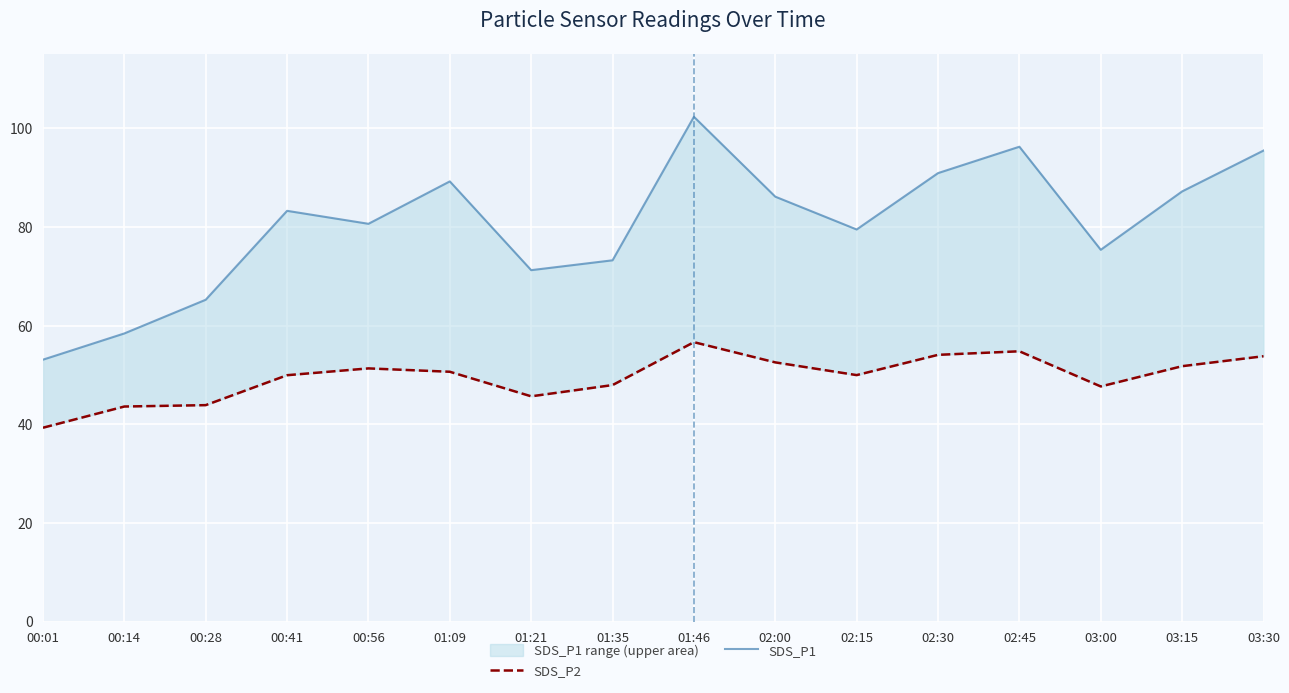

At which label does SDS_P1 reach its minimum?

00:01